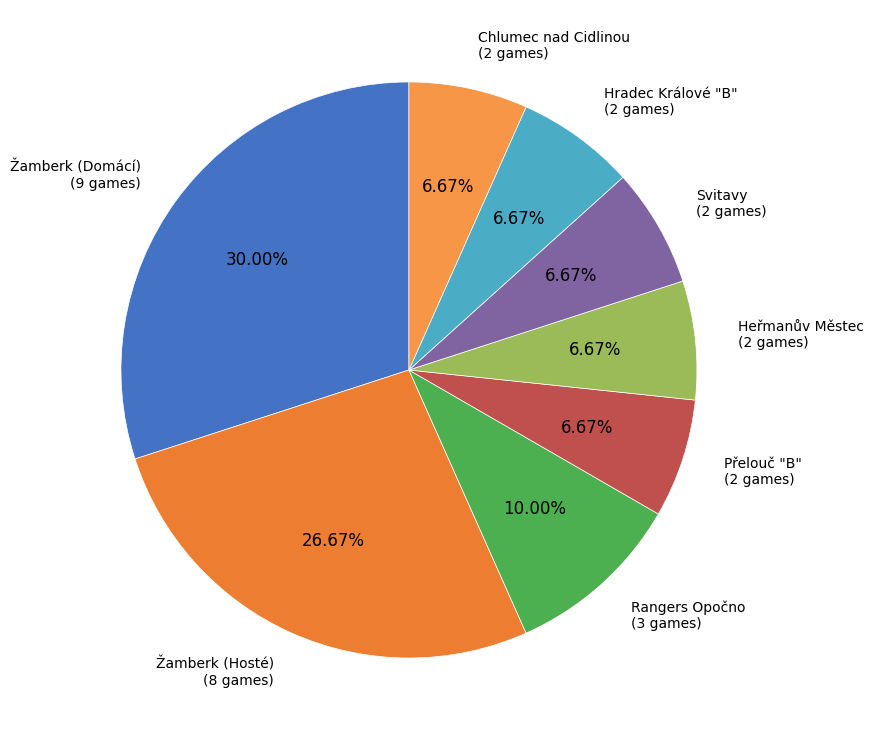

What percentage is the Chlumec nad Cidlinou slice, to the nearest percent?

7%